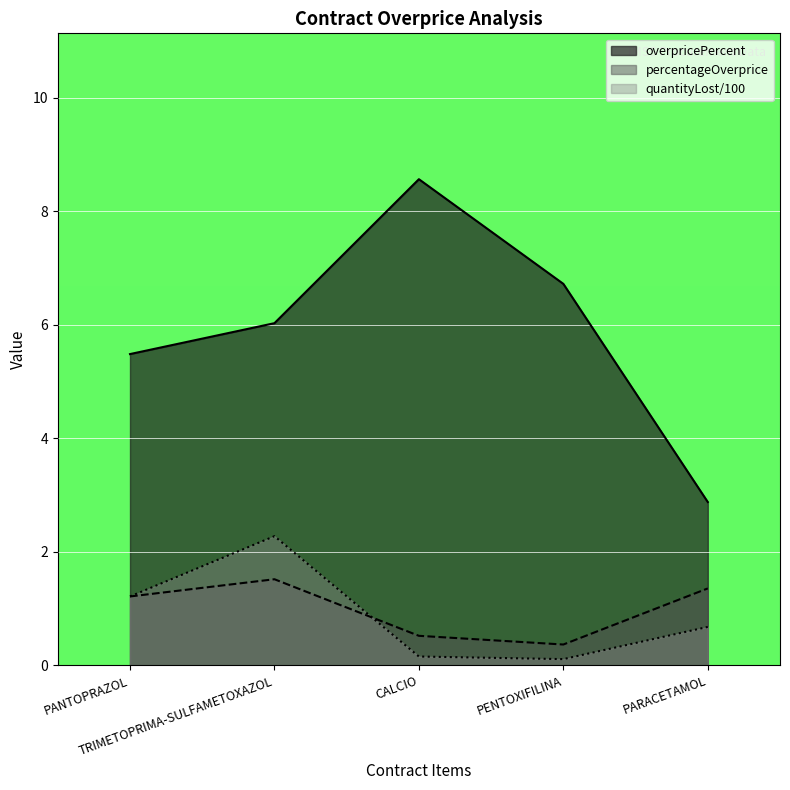

How many values in the percentageOverprice series are below 1?

2